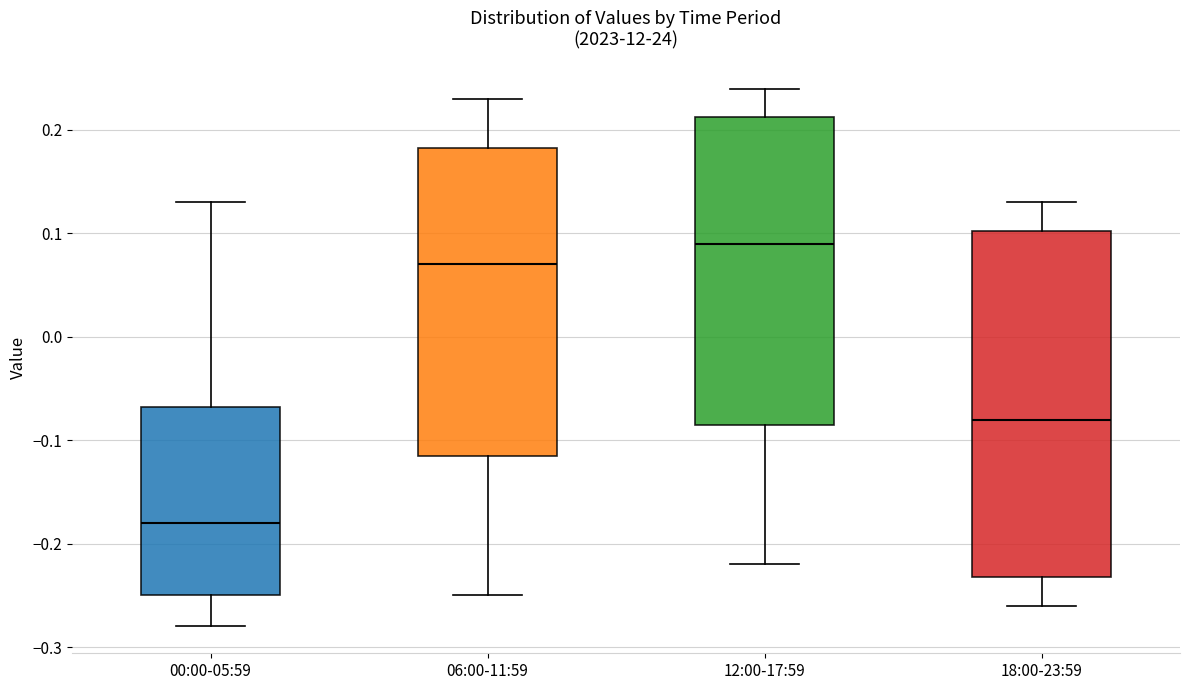

Comparing the boxes themselves (not the whiskers), which one is the tallest?

18:00-23:59